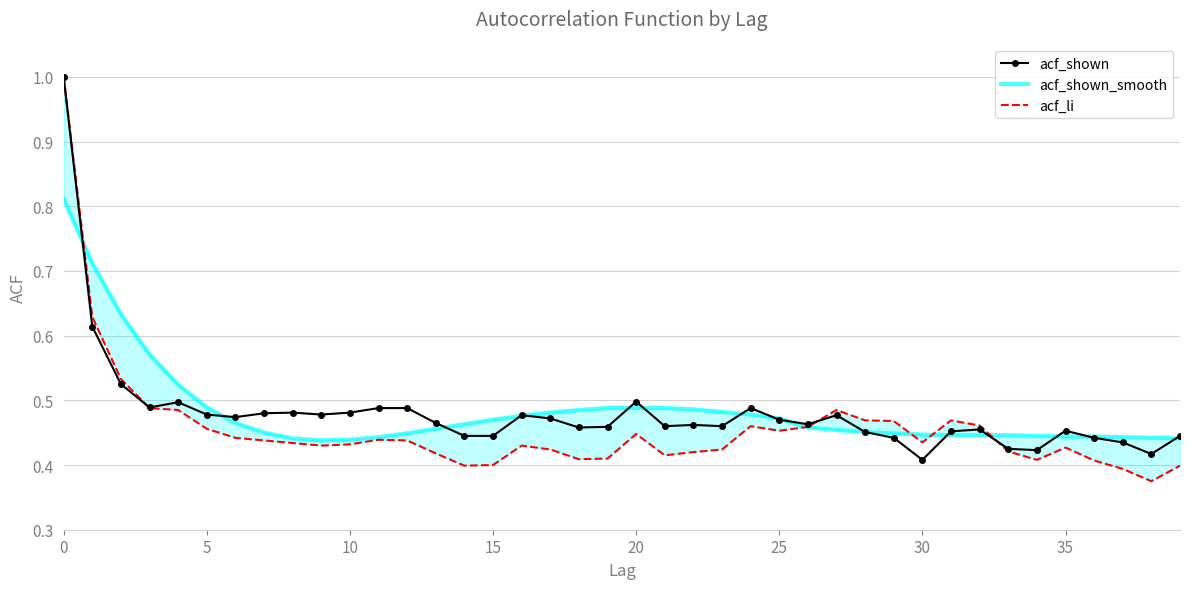

How many lines are shown in the chart?

3